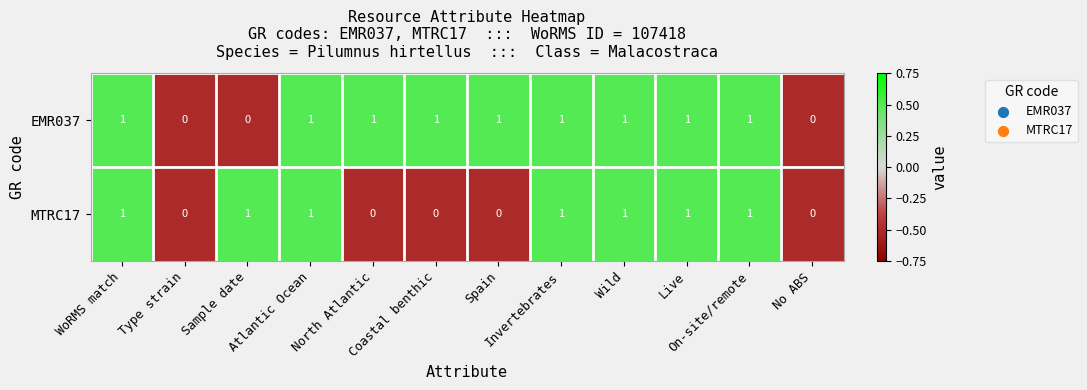

Which series has the largest total across all categories?

EMR037